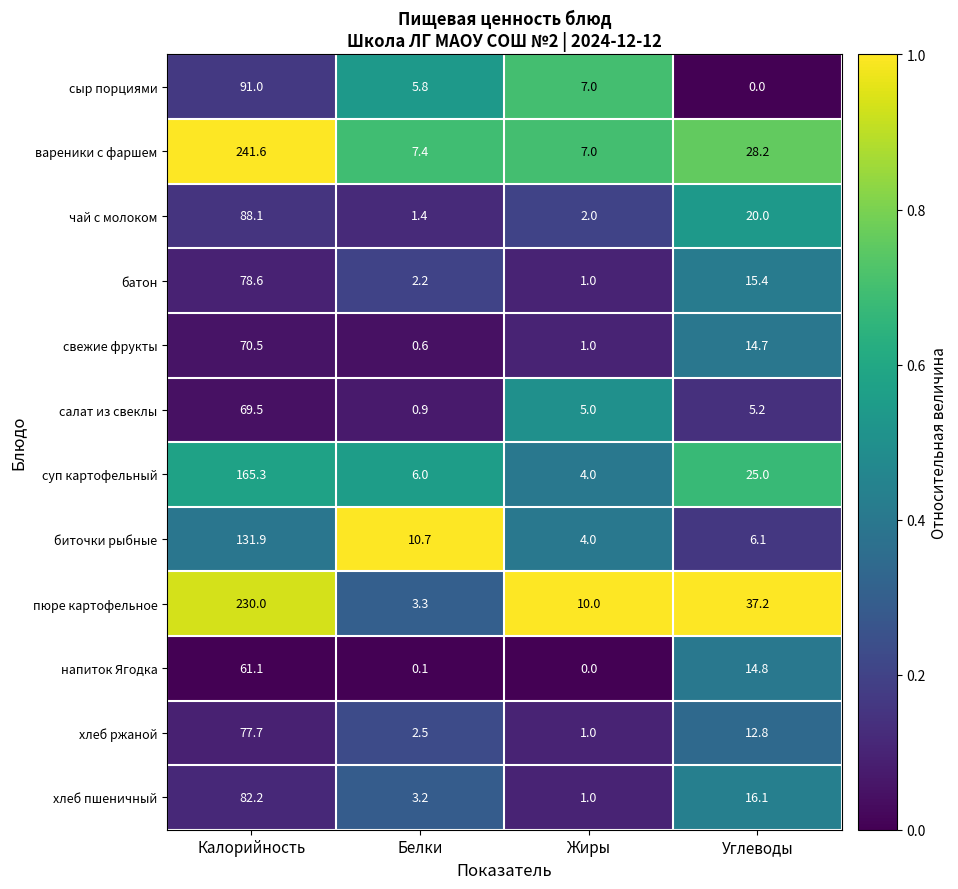

Read the свежие фрукты value at Углеводы.

14.7